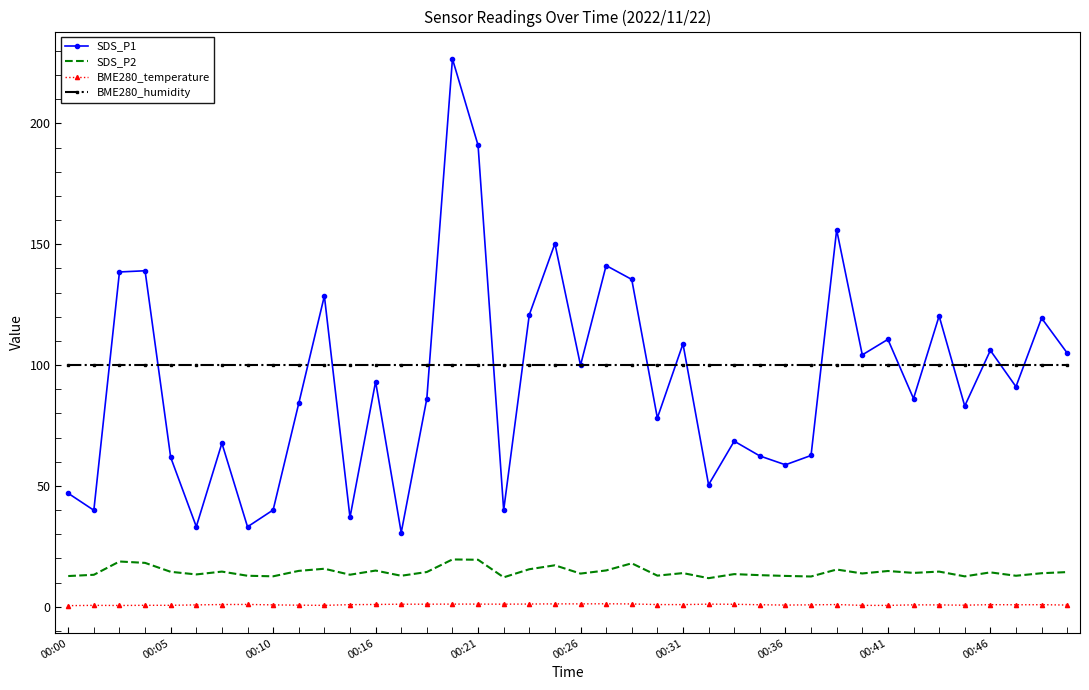

Which series has the largest range (max minus min)?

SDS_P1